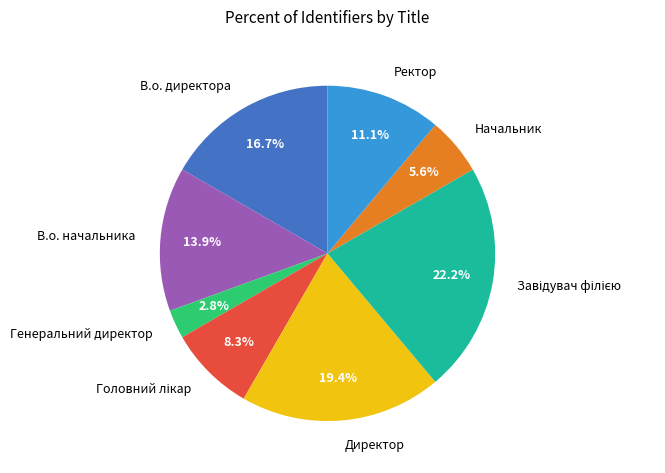

Is there any slice that represents more than half of the pie?

No